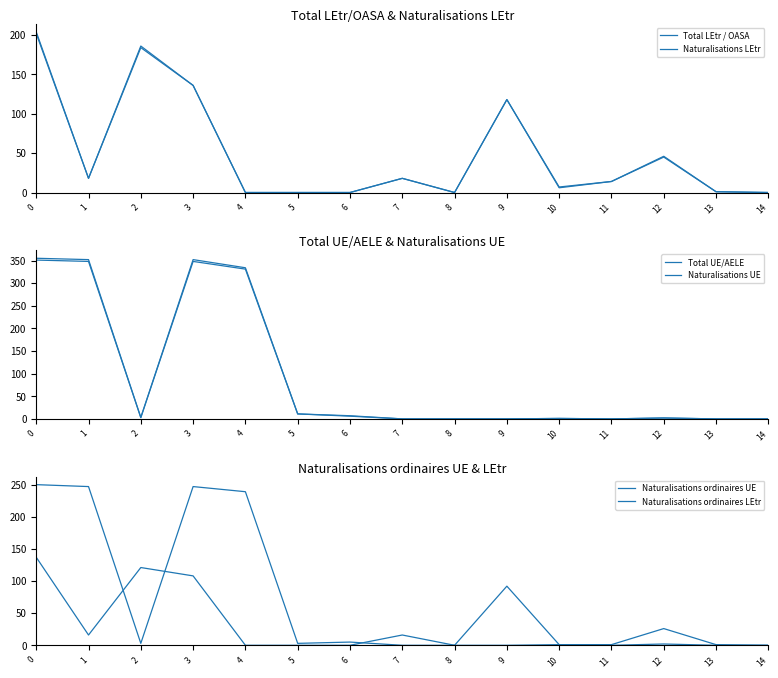

What is the difference between the highest and lowest values at 6?

7